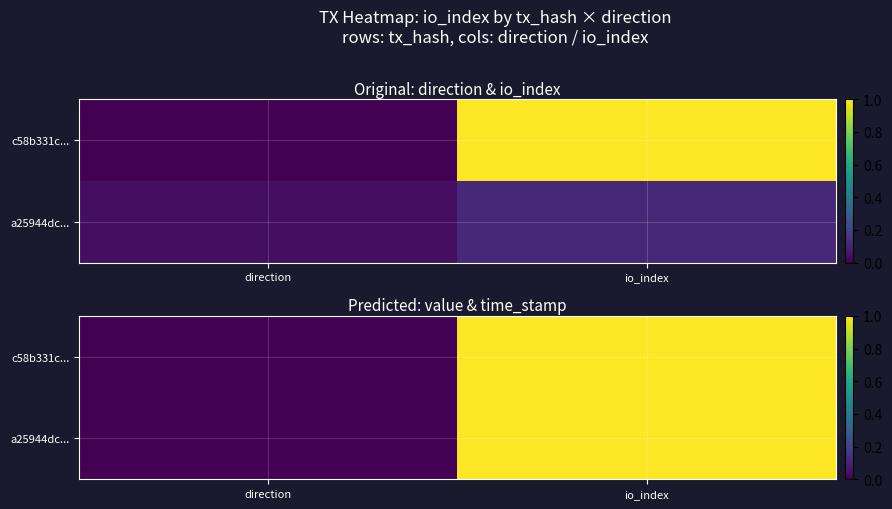

Rank the series at io_index from lowest to highest value.

a25944dc..., c58b331c...